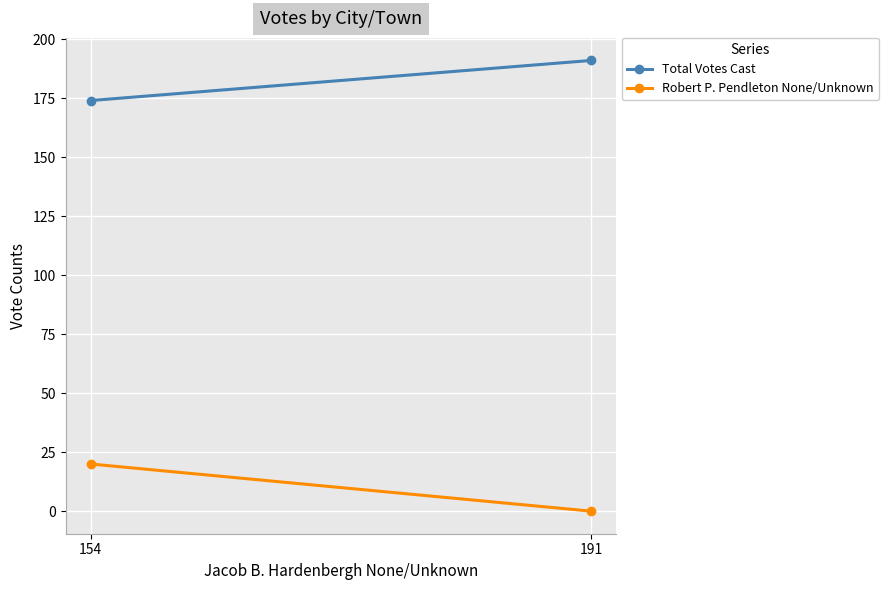

At how many categories does at least one series exceed 4?

2